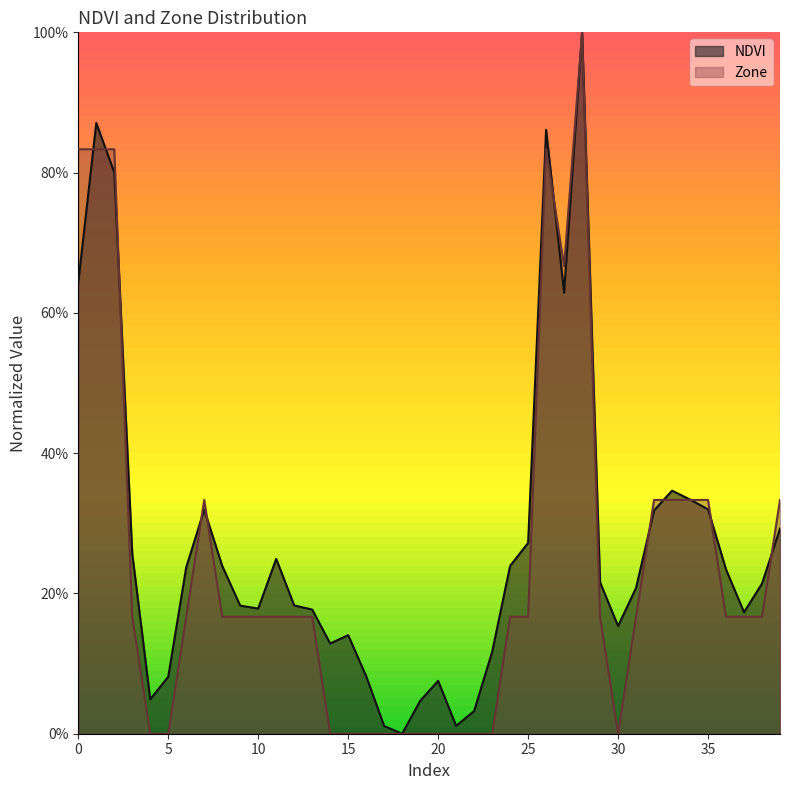

Which series has the largest range (max minus min)?

NDVI